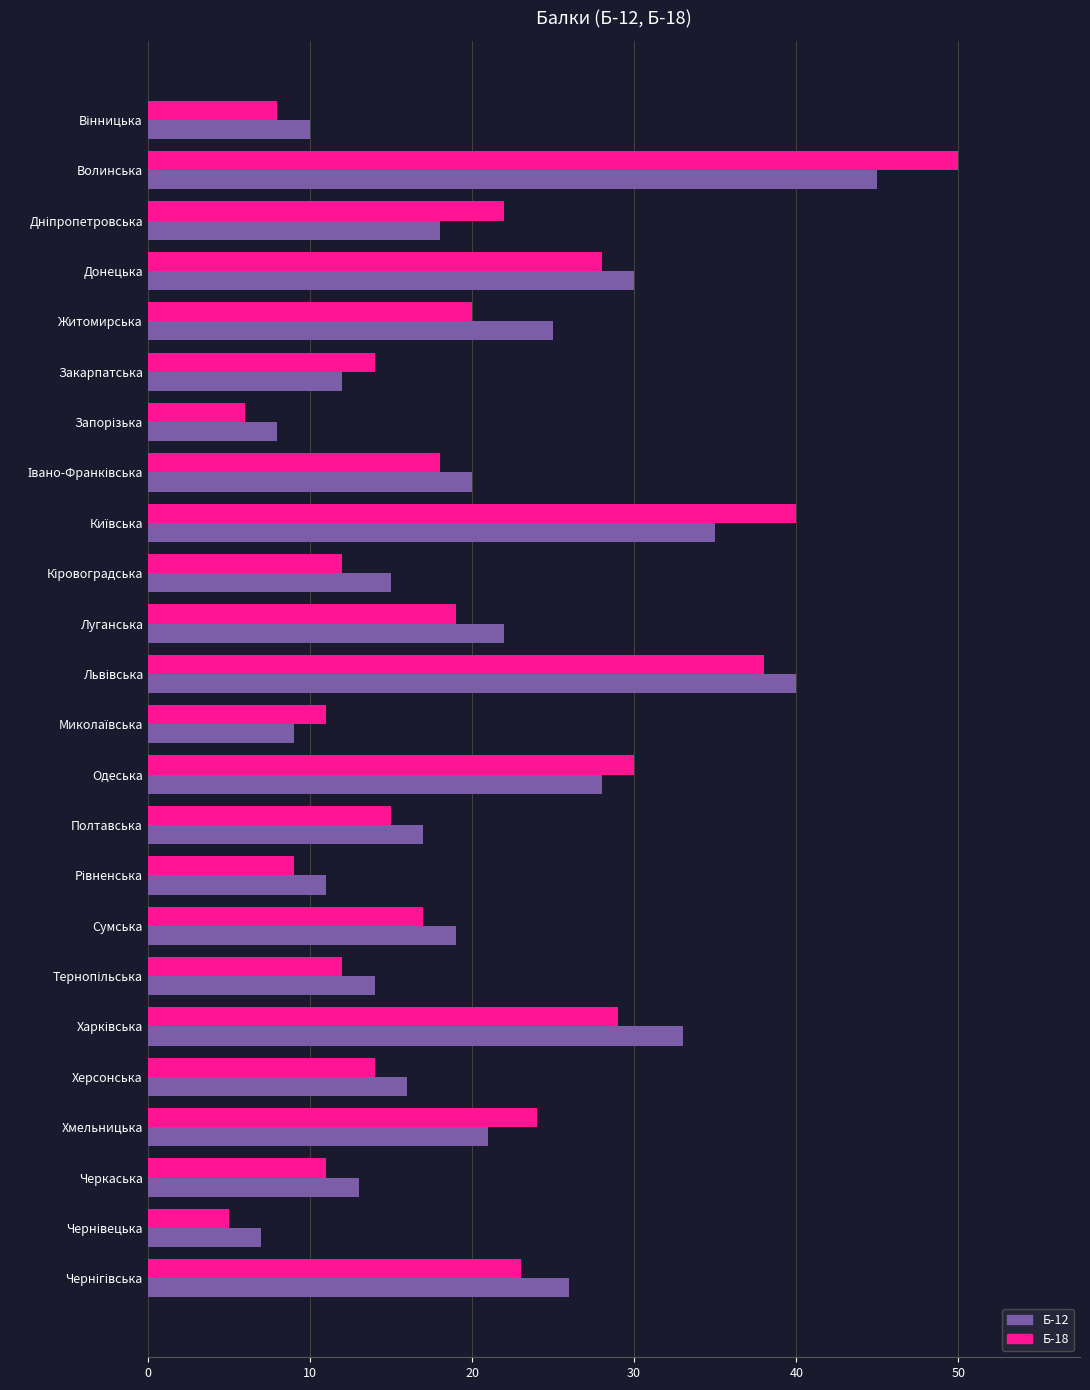

How many series are shown in this chart?

2